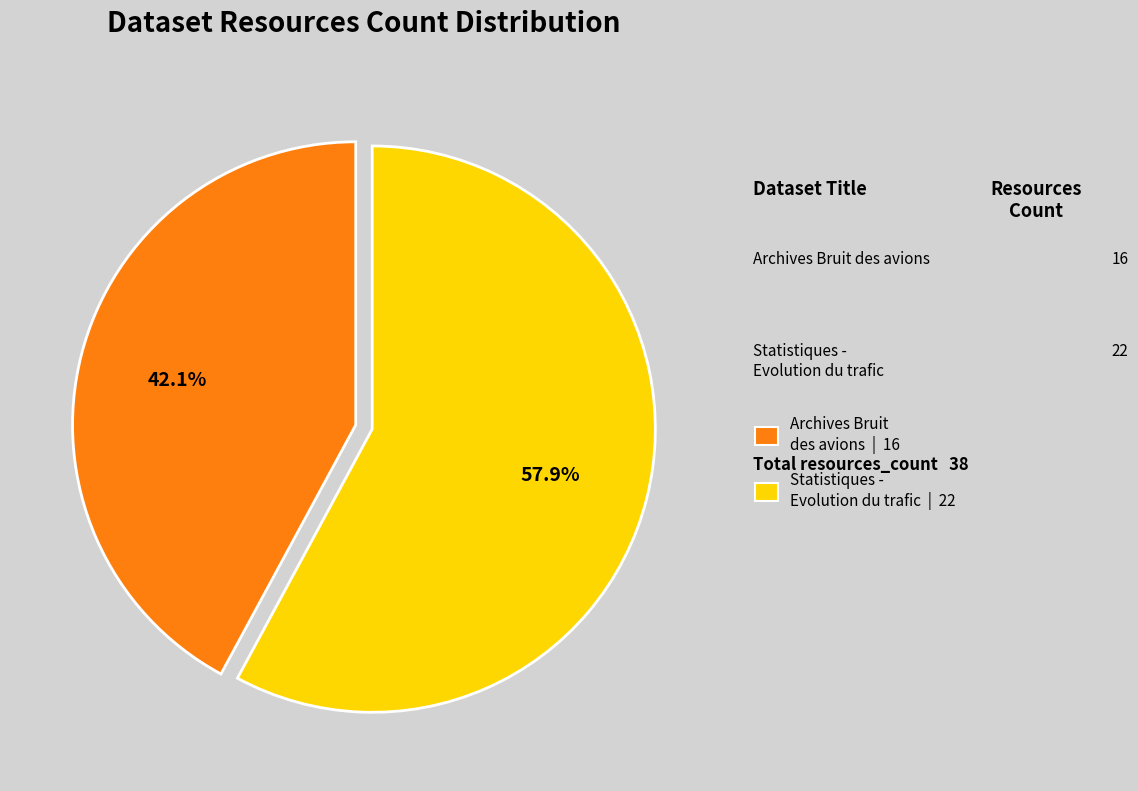

Approximately how many times larger is the value at Statistiques - Evolution du trafic compared to Archives Bruit des avions?

1.4